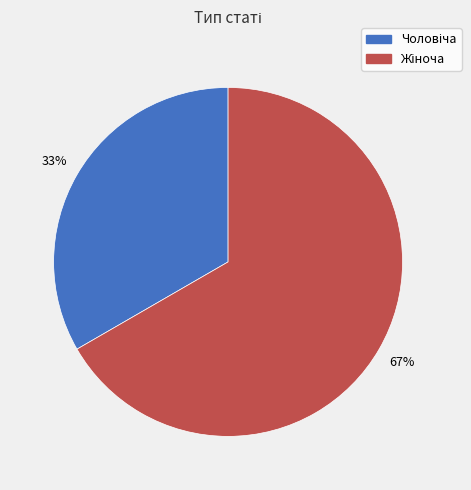

Is there any slice that represents more than half of the pie?

Yes